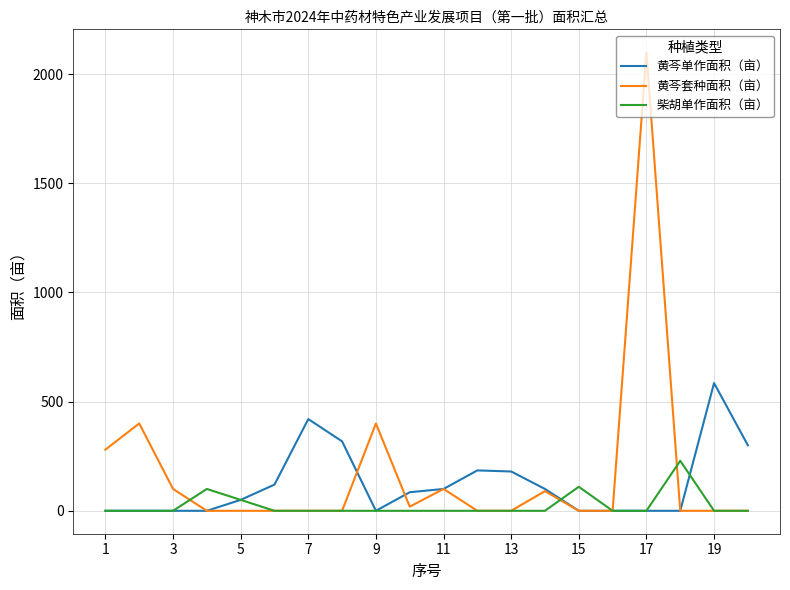

Which series has the widest spread of values?

黄芩套种面积（亩）